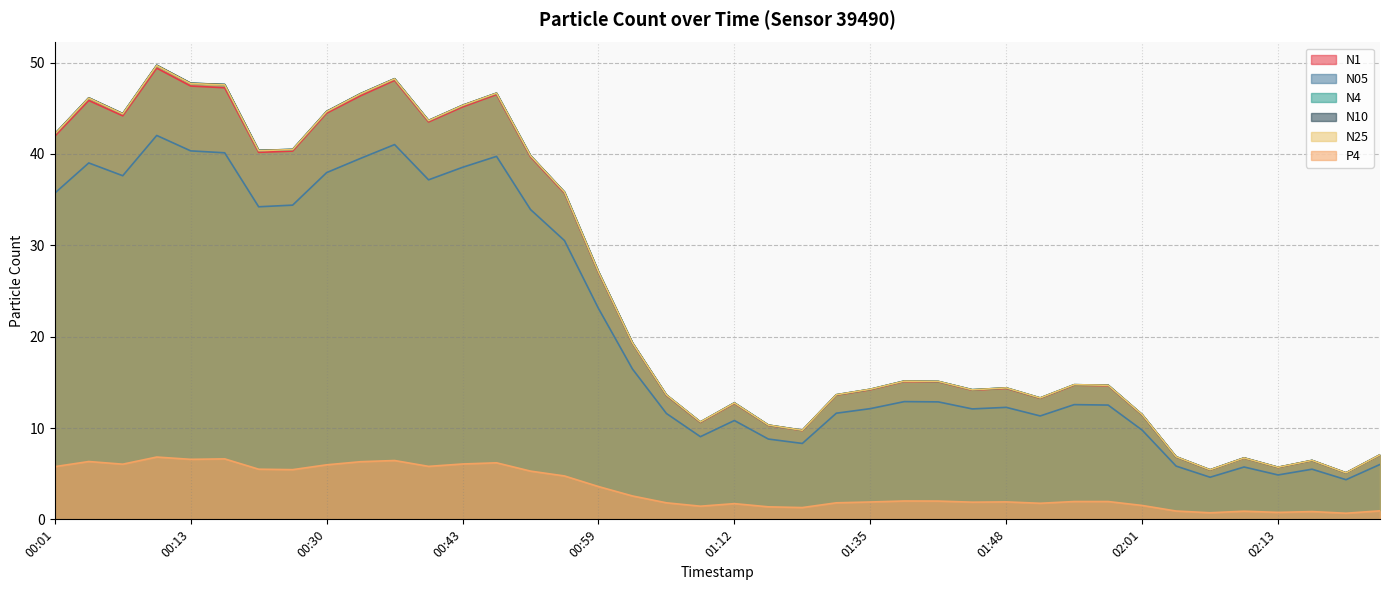

Where is the first local maximum for N05?

00:04